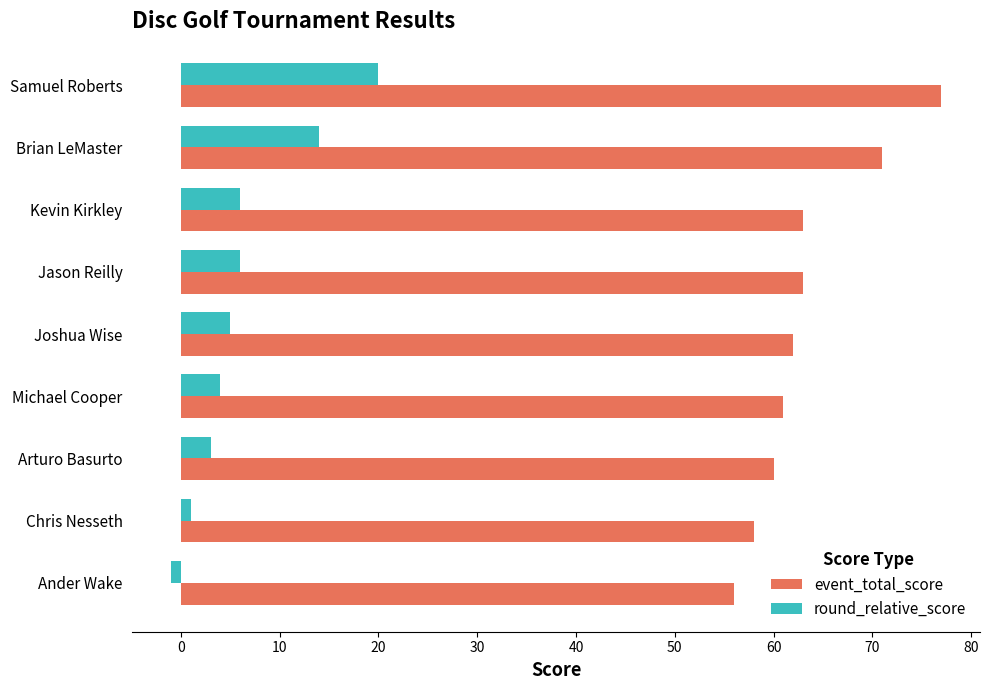

The value of event_total_score at Jason Reilly is 63. True or false?

True